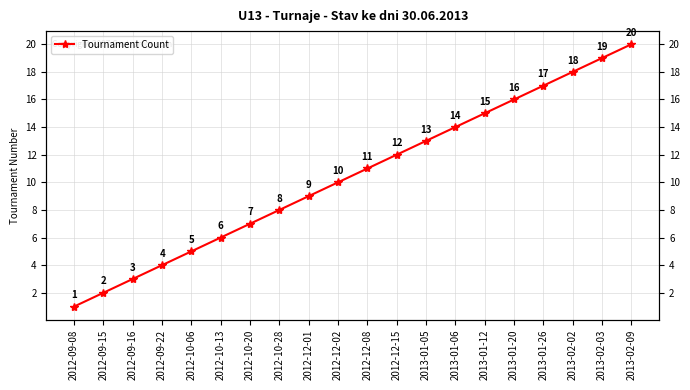

Is it true that the value at 2013-01-26 is 28?

False